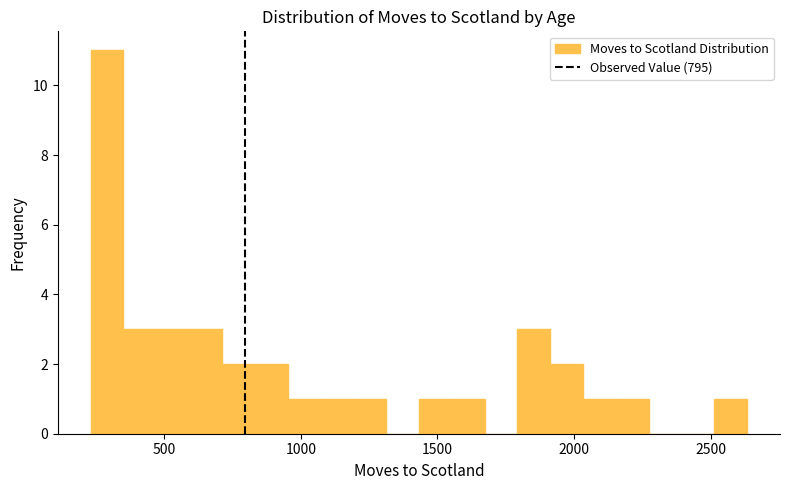

Around what value on the x-axis is the tallest bar? Give the approximate position of its centre, as read against the axis.

300